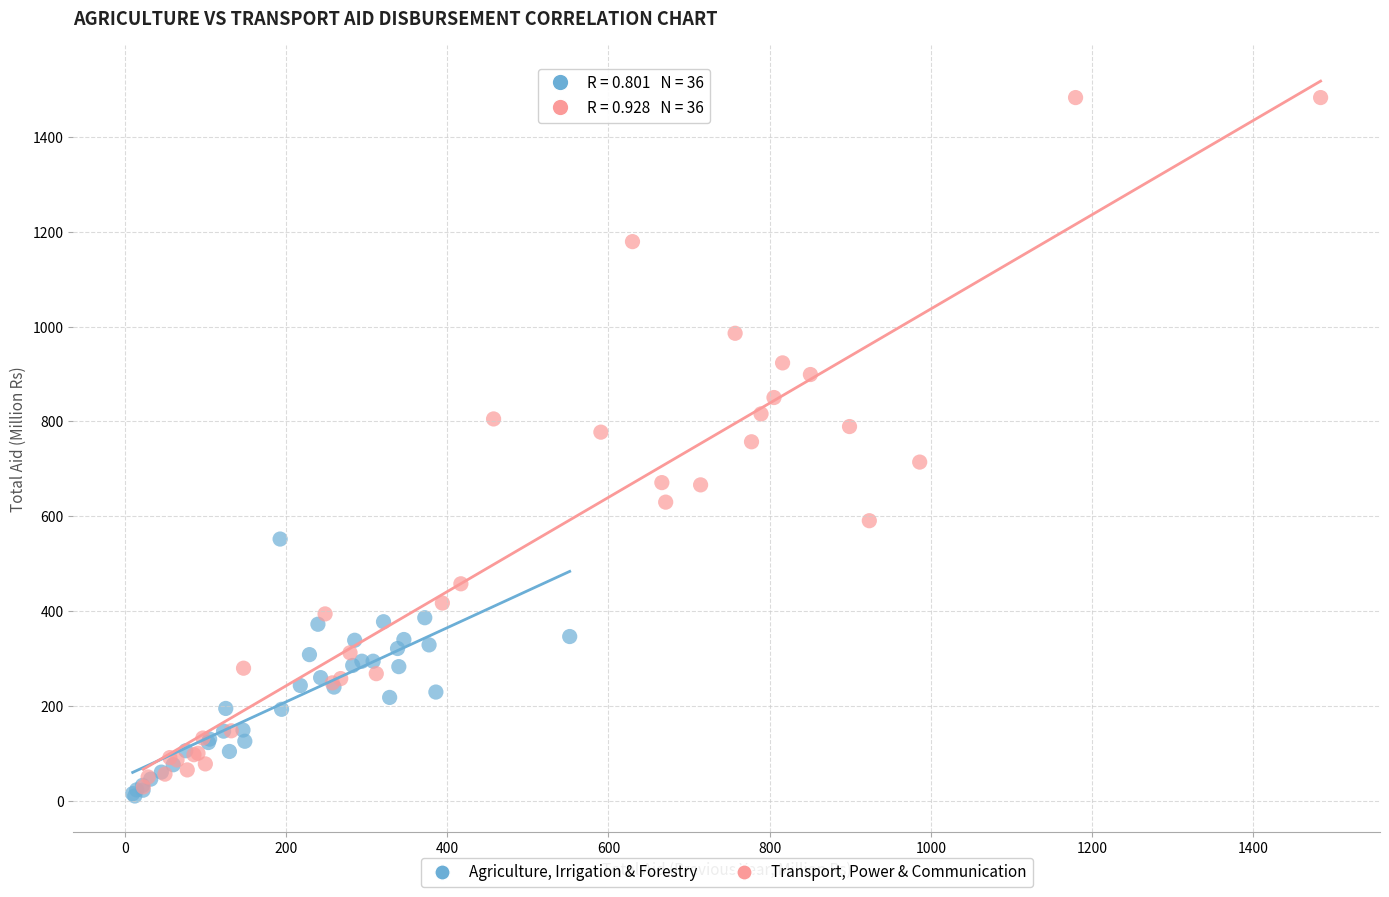

Which series reaches the maximum Y coordinate?

Transport, Power & Communication